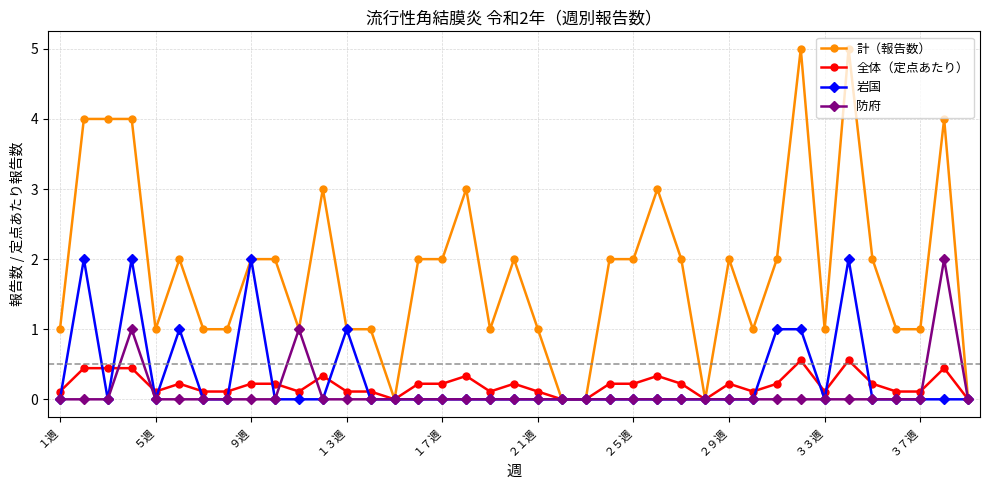

What is the maximum value for 全体（定点あたり）?

0.6